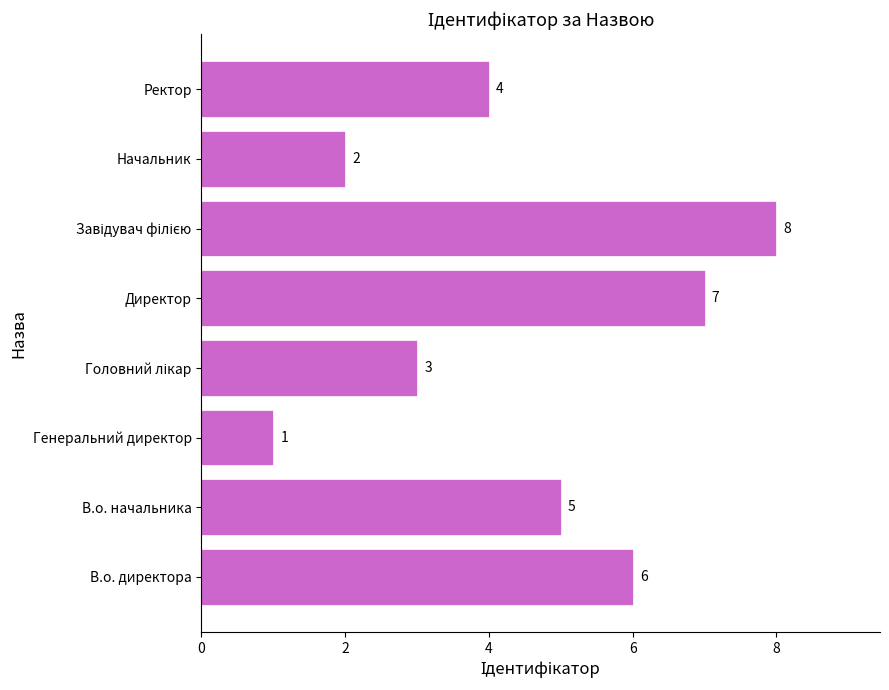

What is the difference between the second highest and second lowest values?

5